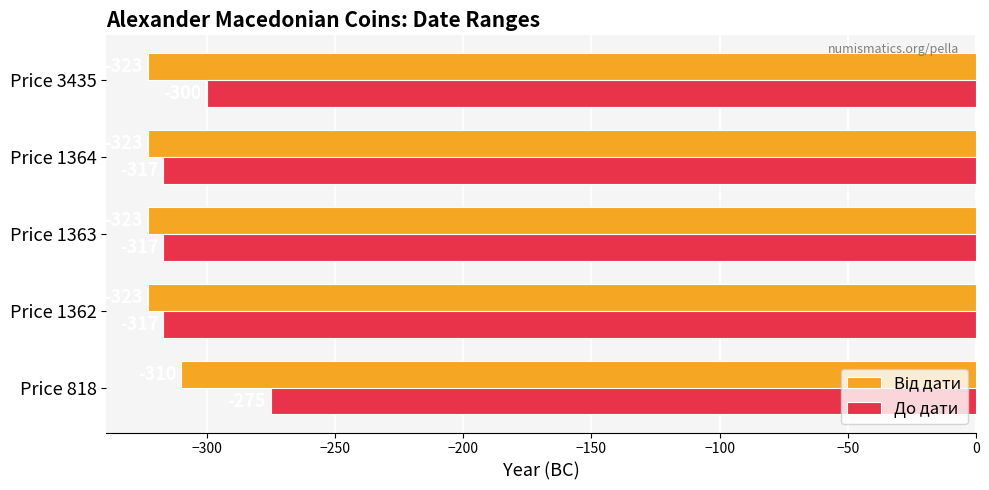

Which series has the largest total across all categories?

До дати